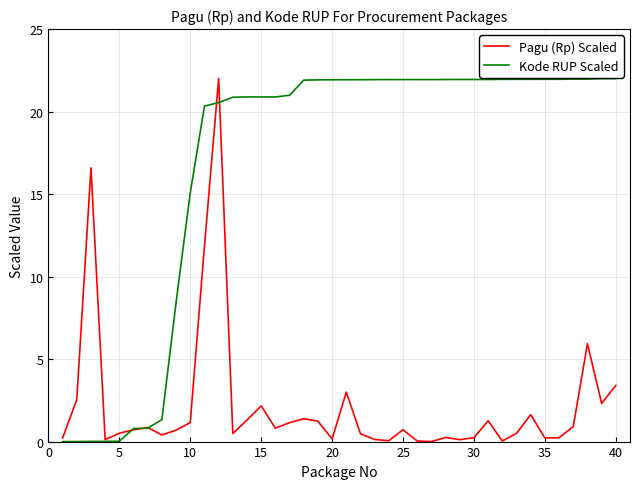

Rank the series by their average value, from lowest to highest.

Pagu (Rp) Scaled, Kode RUP Scaled